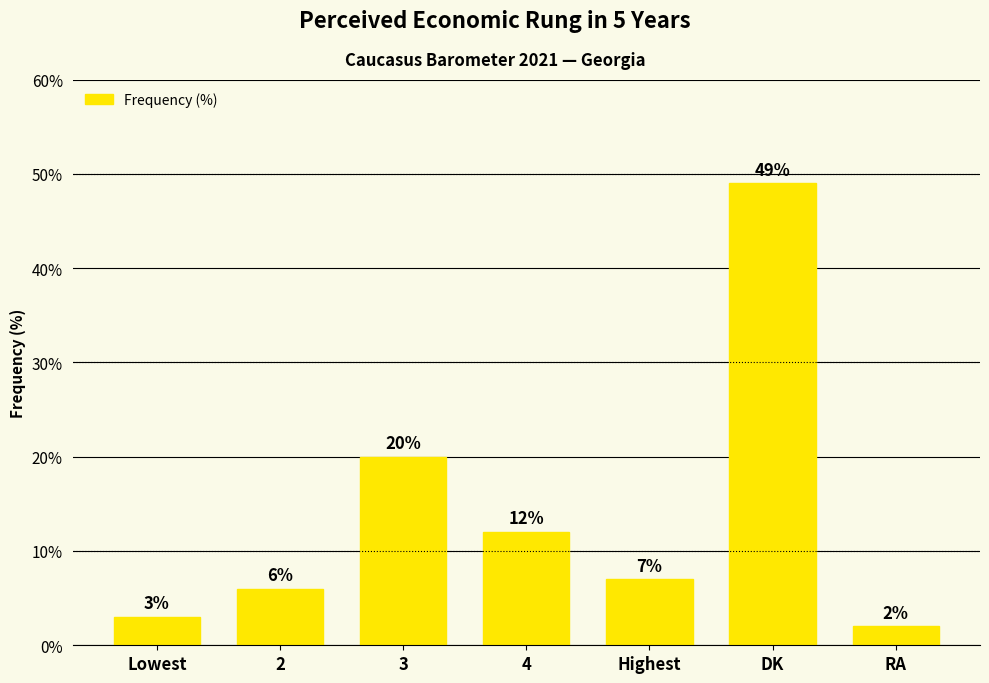

How many distinct data groups are displayed?

1